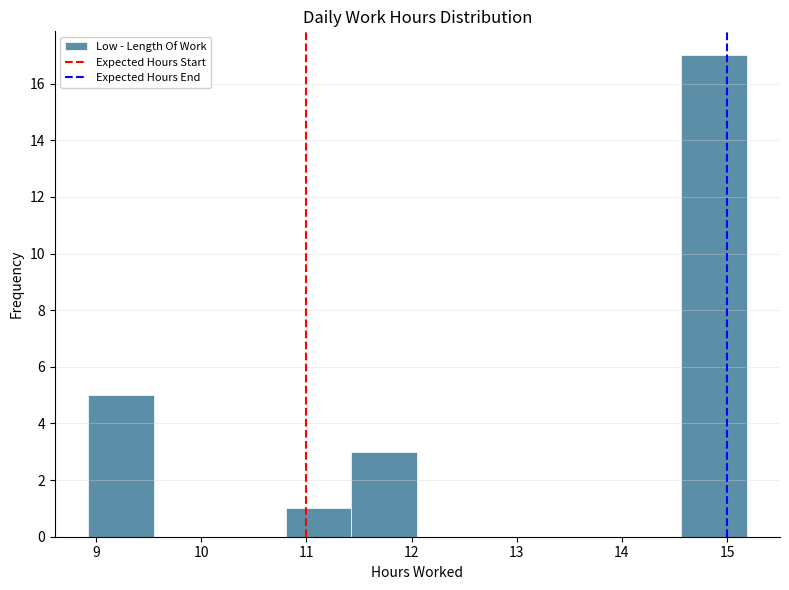

What is the height of the bar covering 10.8 to 11.4 on the x-axis? Neither the bar edges nor the heights are printed on the chart, so give them approximately, as read against the axes.

1